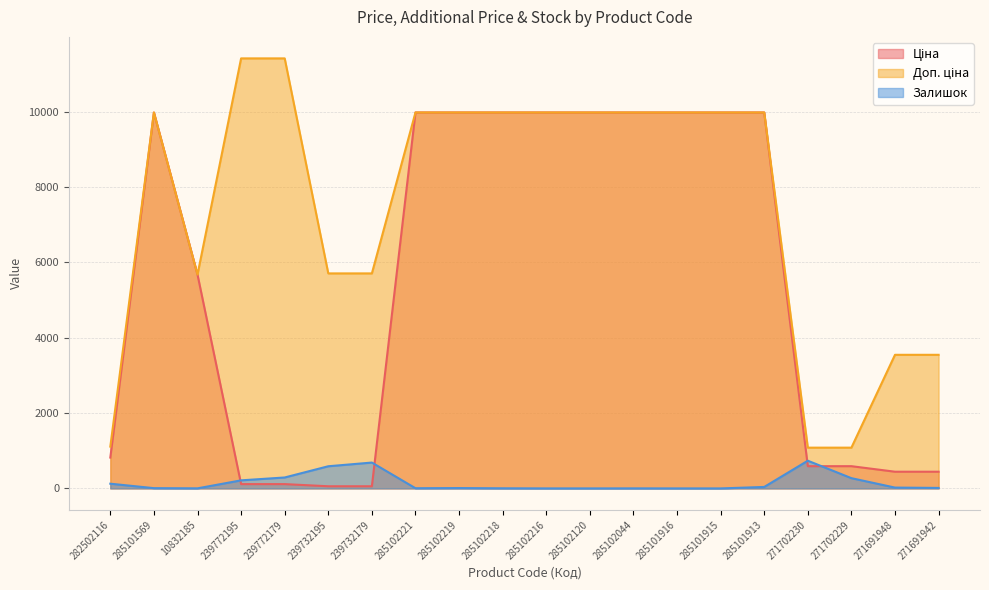

What position from the left is 285102219?

9